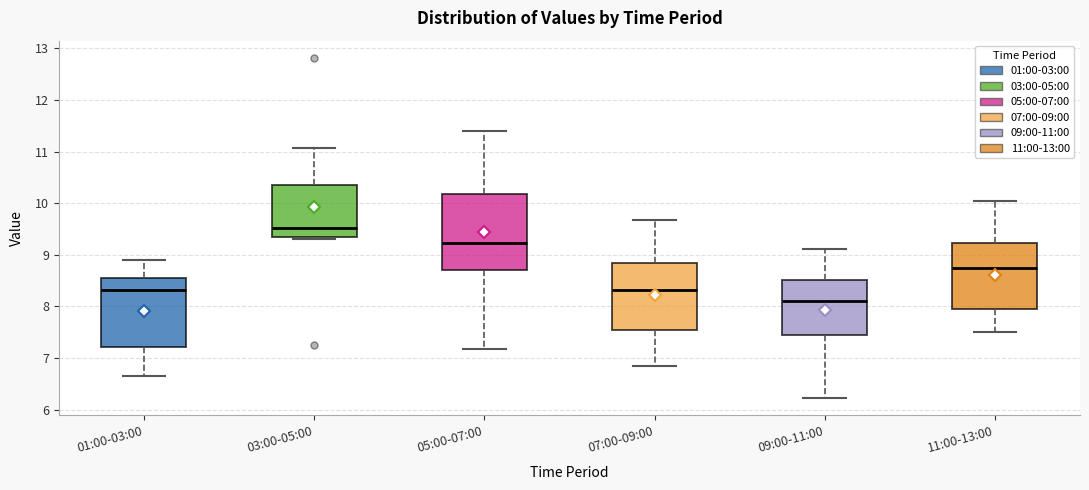

Which box is the tallest, from its lower edge to its upper edge?

05:00-07:00